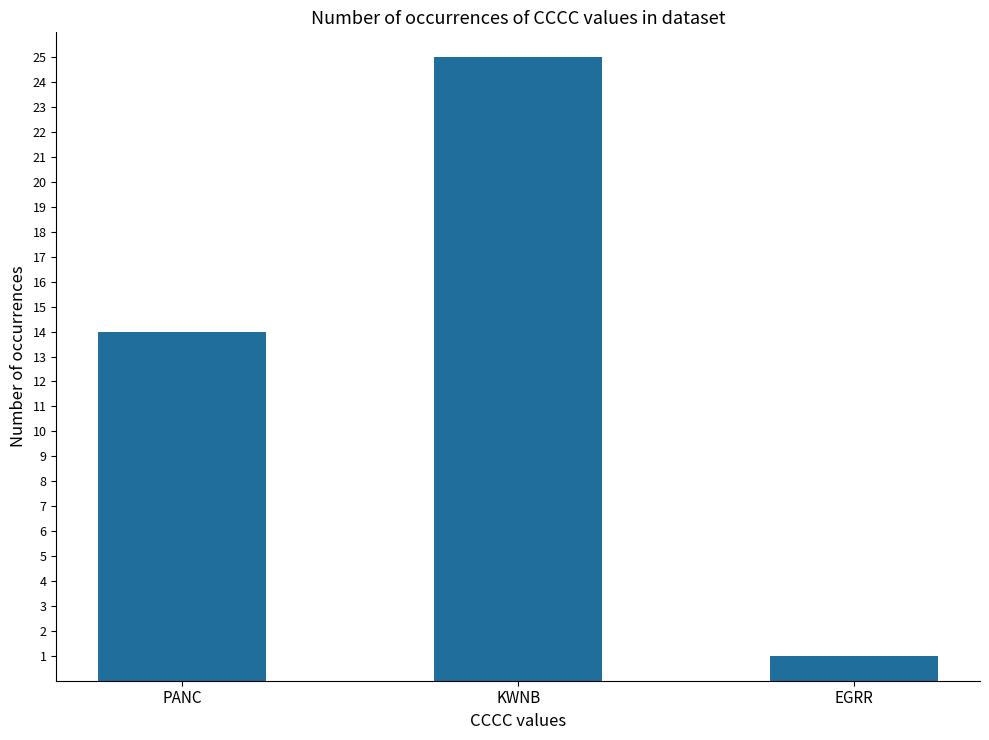

At which label is the value closest to 13?

PANC